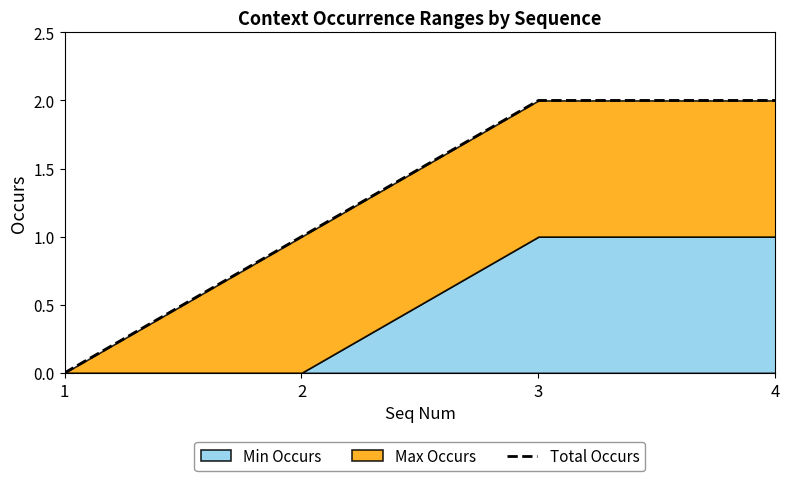

List the labels in order of value, smallest first.

1, 2, 3, 4